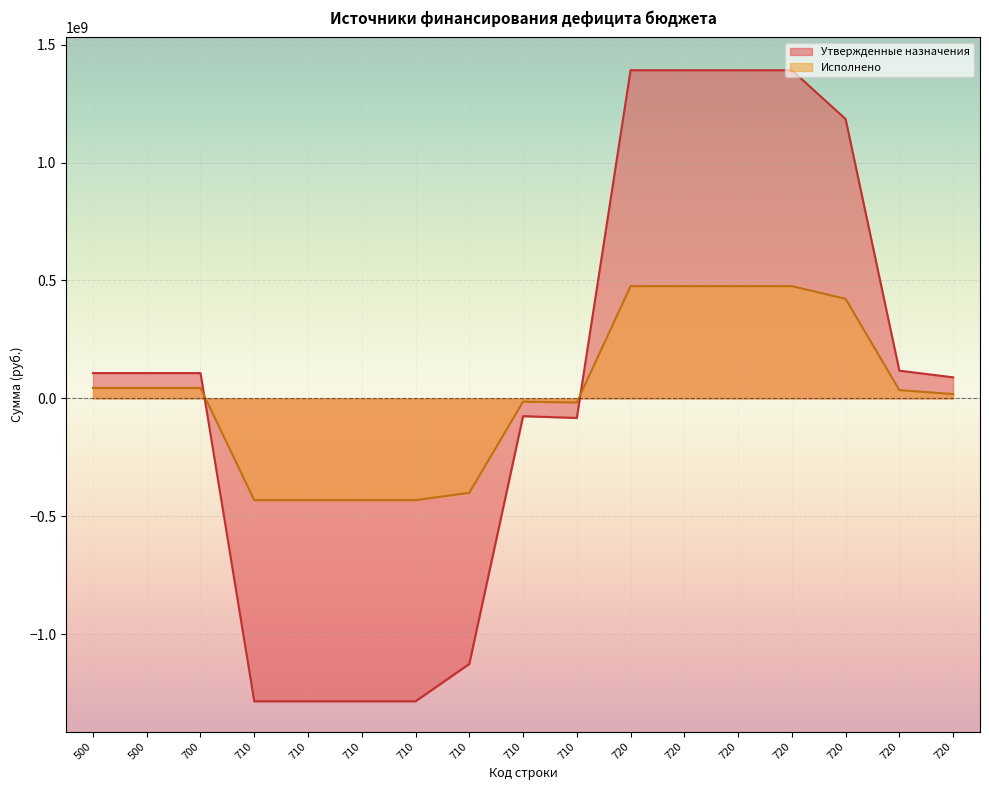

How many distinct data groups are displayed?

2